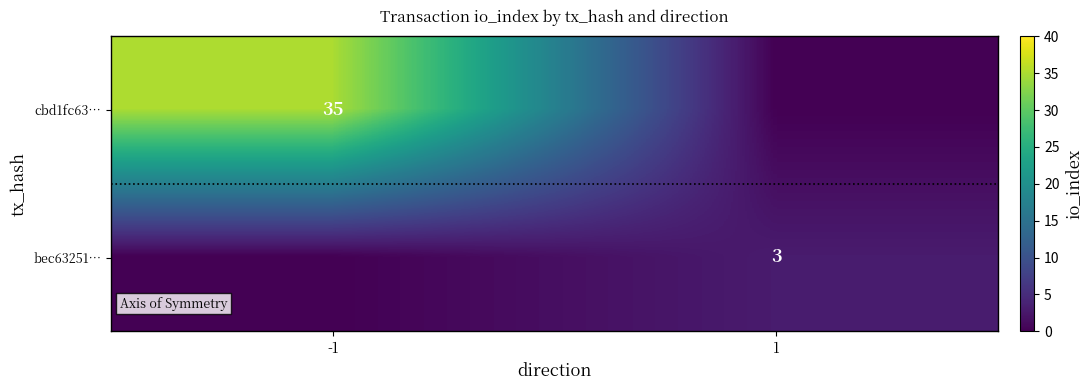

At which category is the sum across all series the highest?

-1